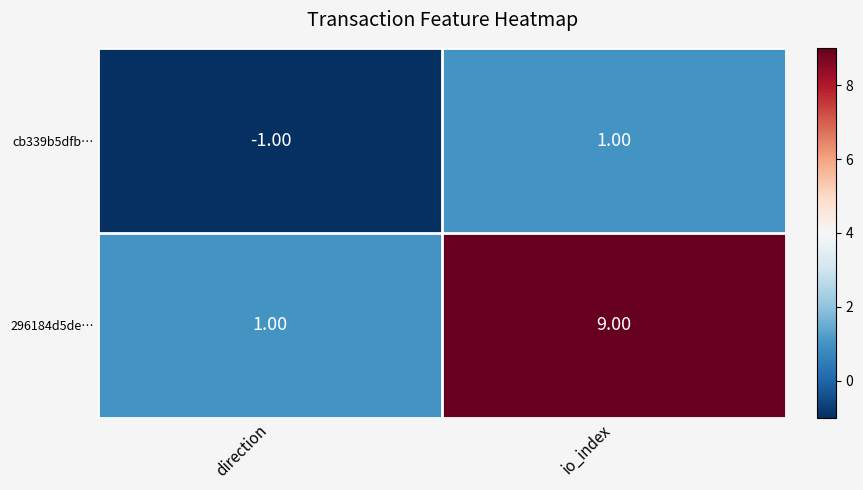

Between direction and io_index, which series saw the biggest shift?

296184d5de…